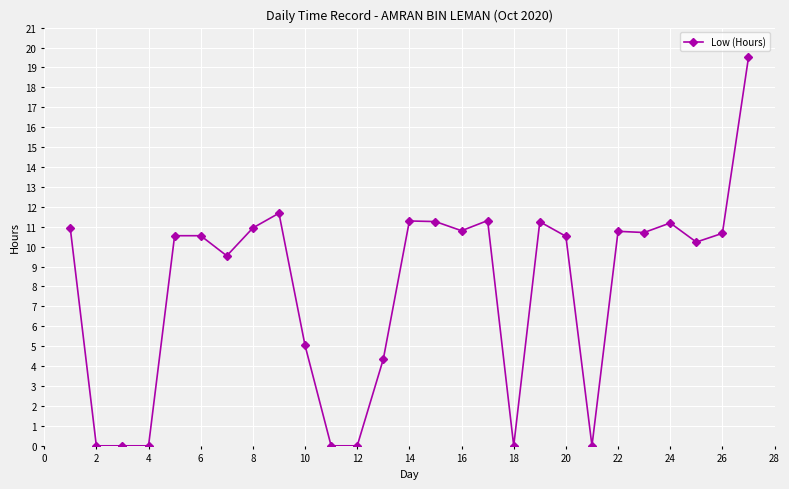

What is the maximum value shown in the chart?

19.5